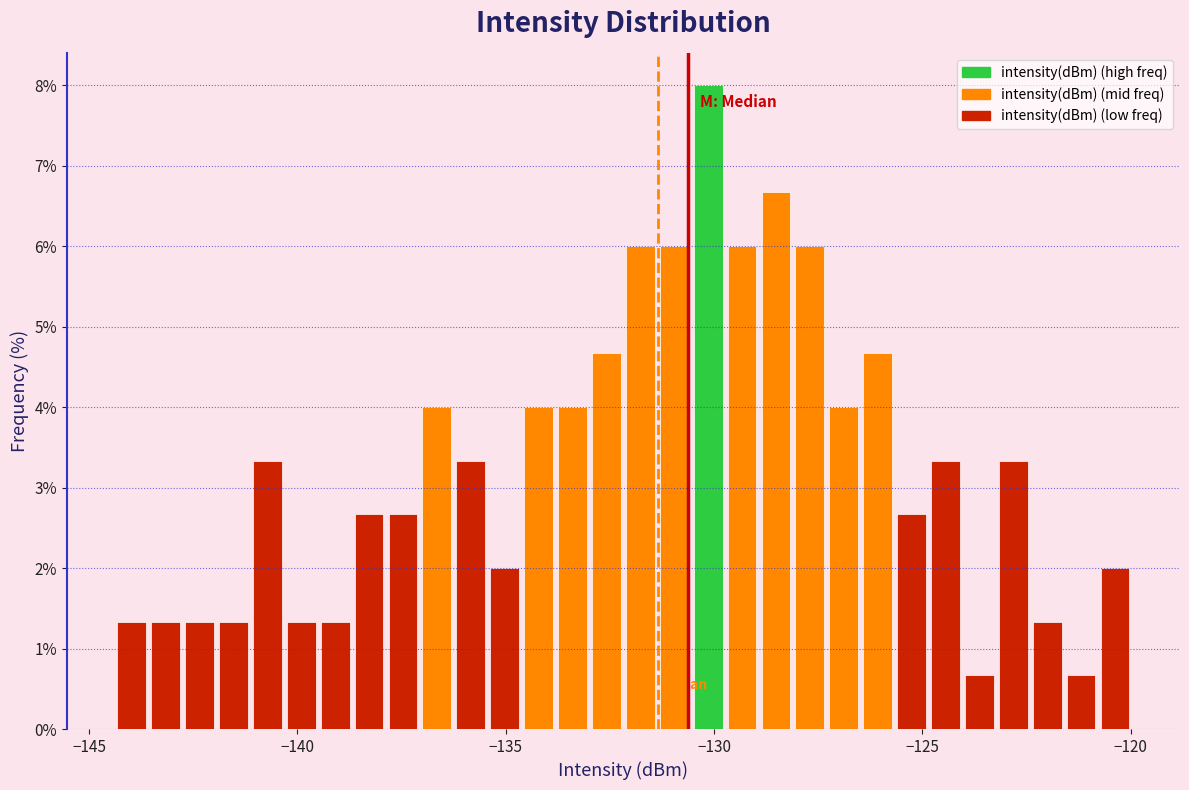

Around what value on the x-axis is the tallest bar? Give the approximate position of its centre, as read against the axis.

-130.0